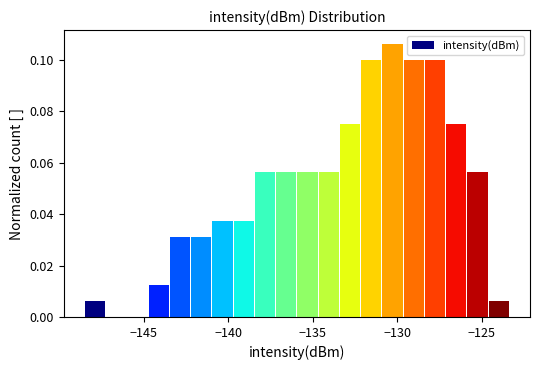

Read against the x-axis, roughly where is the centre of the tallest bar?

-130.5